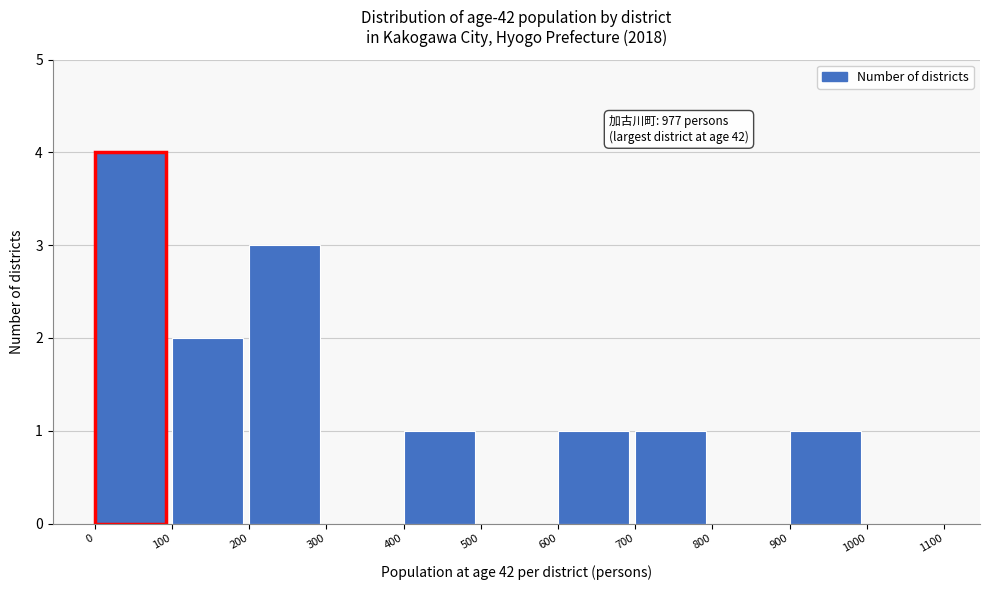

Which range on the x-axis has the tallest bar?

0 to 100